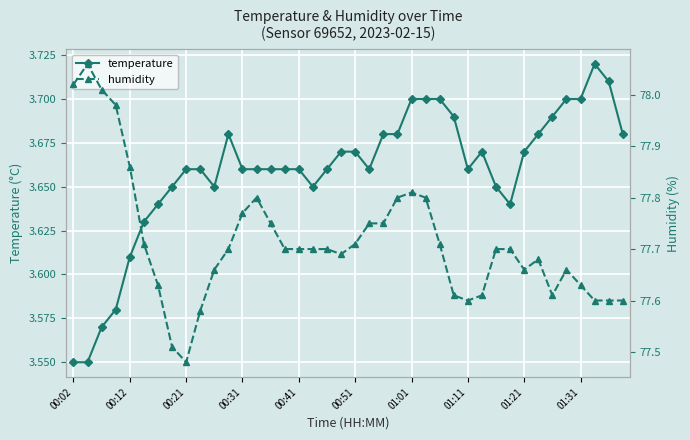

True or false: temperature has more than 1 interior local peaks.

True